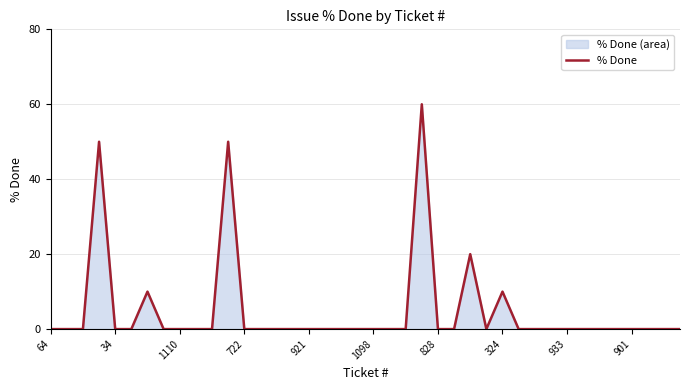

What is the difference between the maximum and minimum values?

60